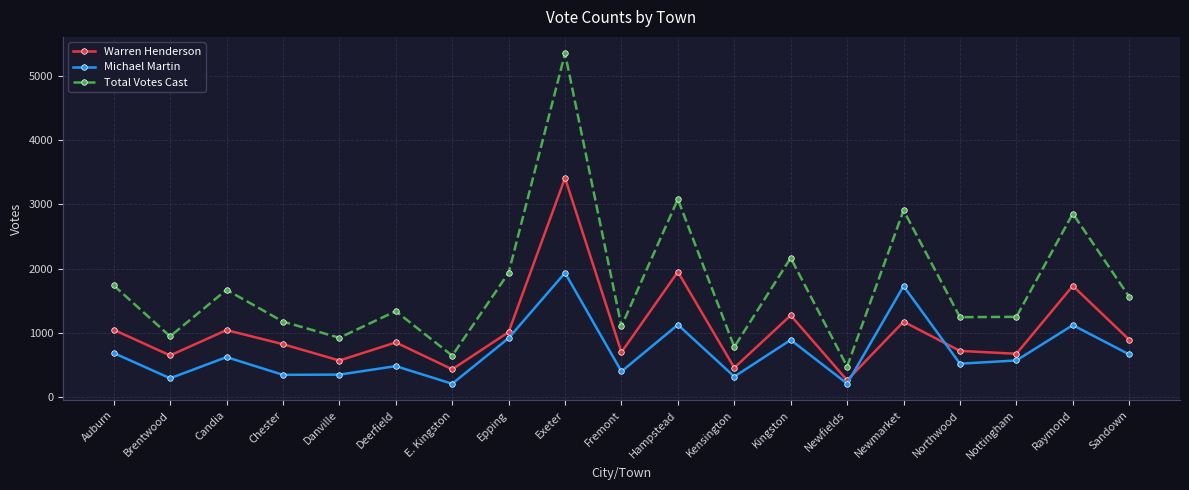

At which label does Total Votes Cast first exceed 1340?

Auburn